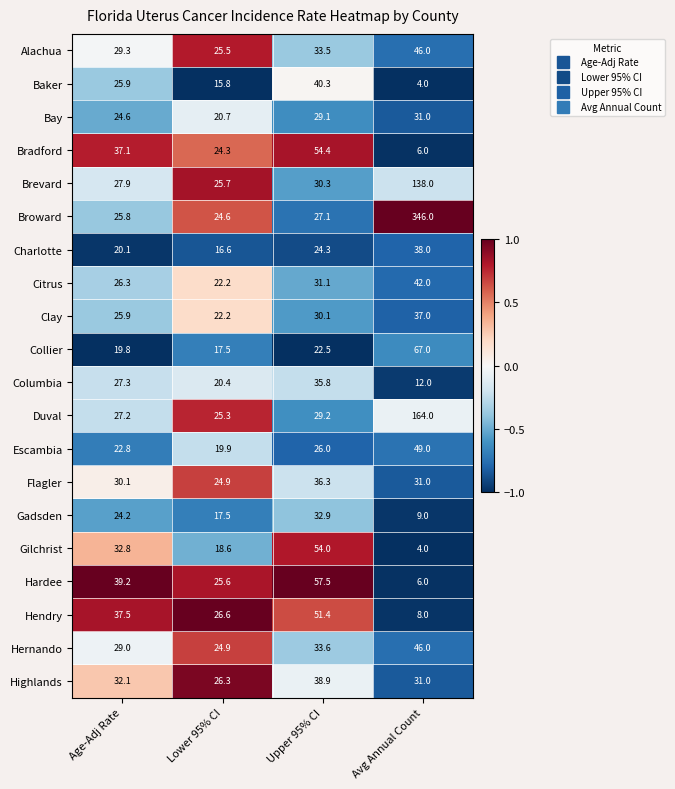

Read the Bay value at Age-Adj Rate.

24.6